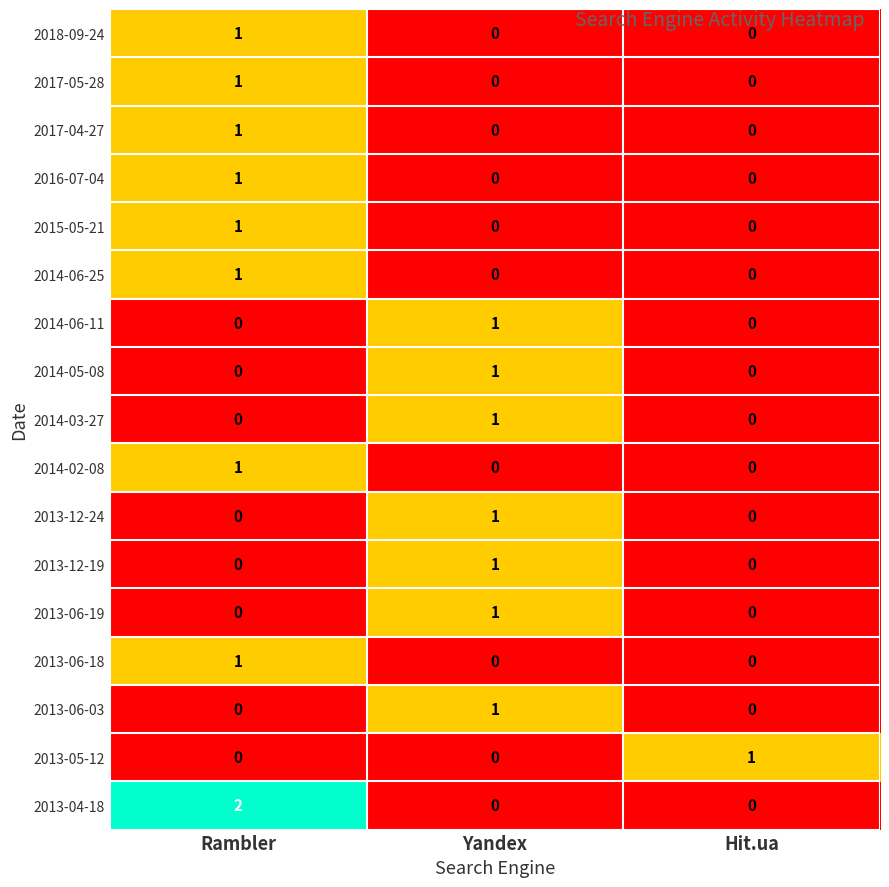

Count the 2014-03-27 values in the range 0 to 1.

3